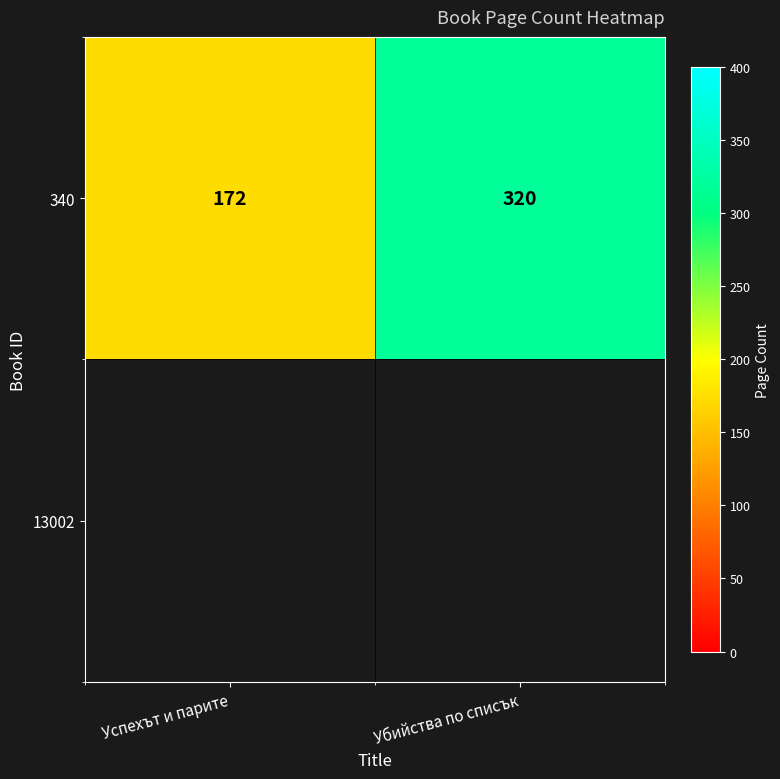

What is the sum of all values?

492